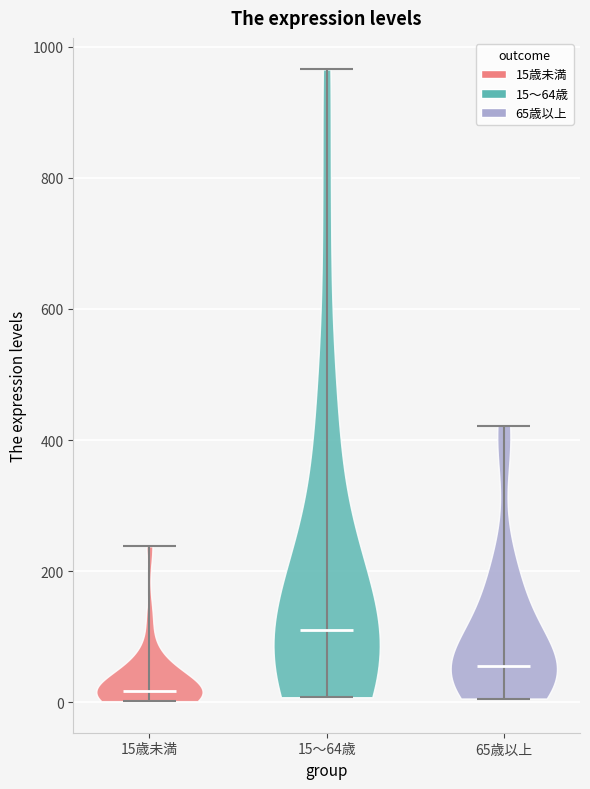

Reading left to right, read every violin against the y-axis: where its median line is, and the lowest and highest points it reaches. The values are not printed on the chart, so give them approximately, as read against the axis.

15歳未満: median line 20, lowest point 0, highest point 240
15～64歳: median line 120, lowest point 0, highest point 960
65歳以上: median line 60, lowest point 0, highest point 420